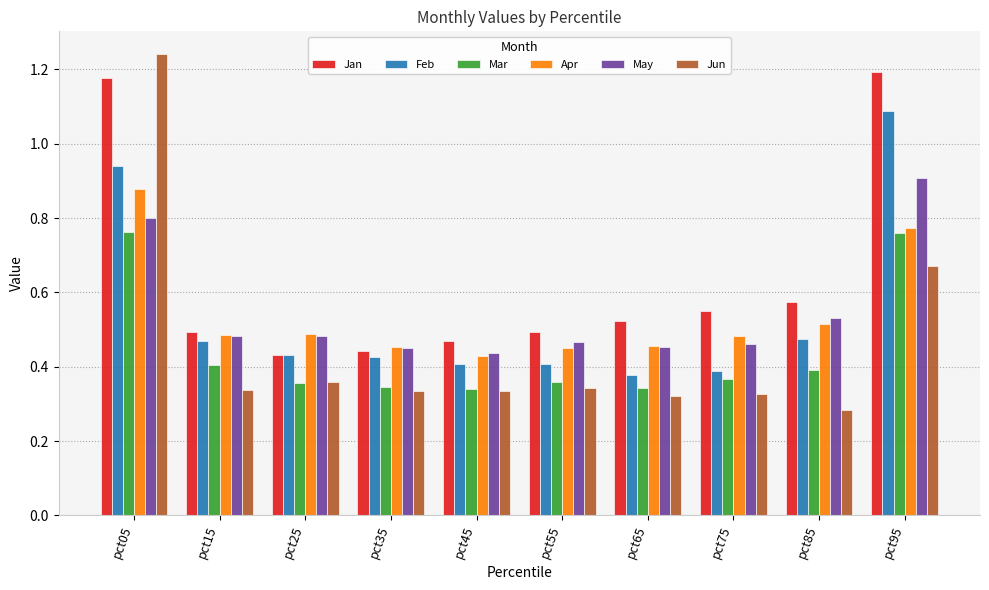

The Jun series shows 0.1 at pct15. True or false?

False